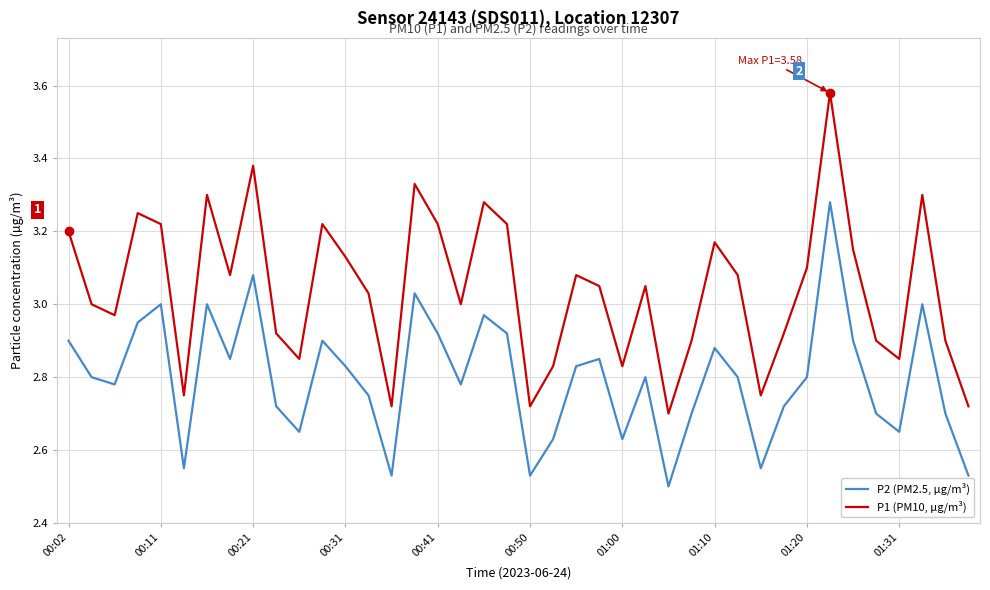

How many interior local peaks does the P2 (PM2.5, µg/m³) series have?

11